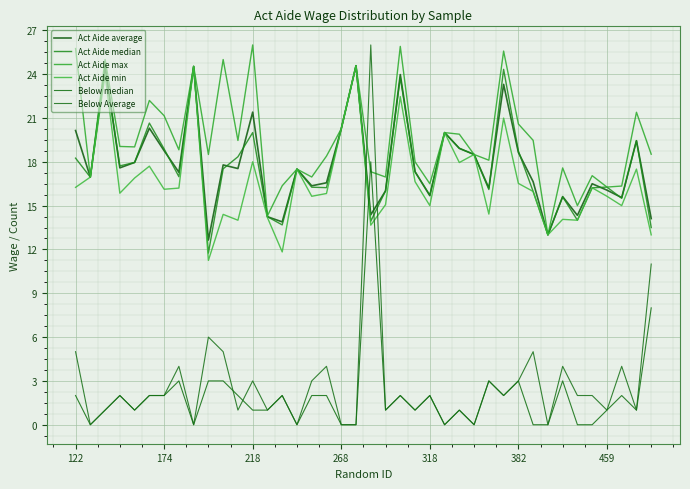

What is the maximum value shown in the chart?

26.0